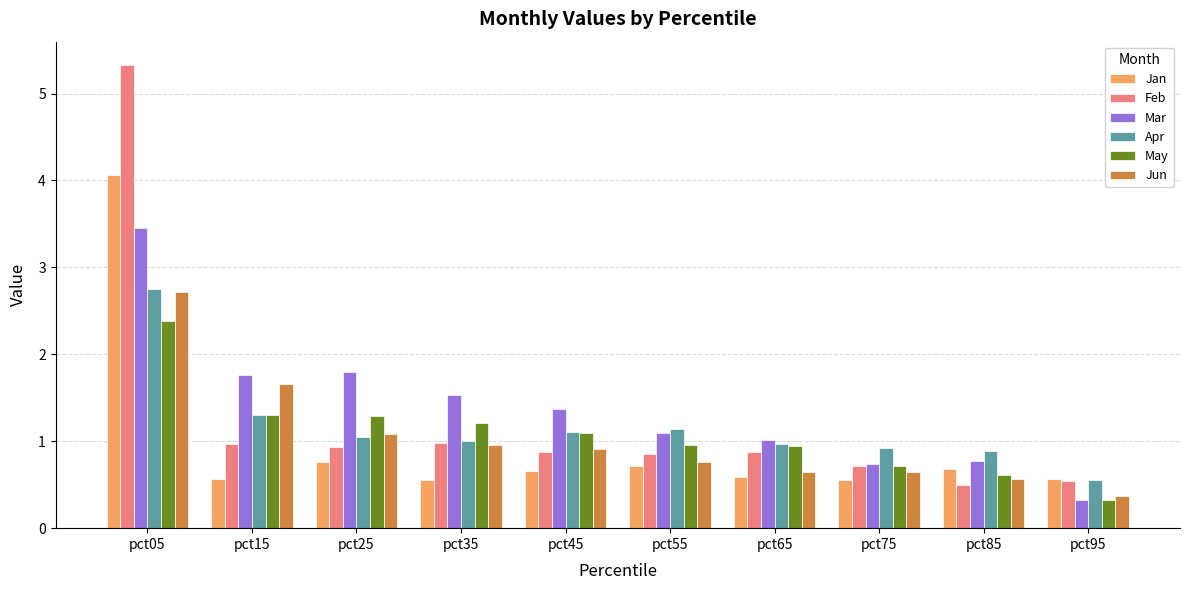

How many groups of bars are there?

10